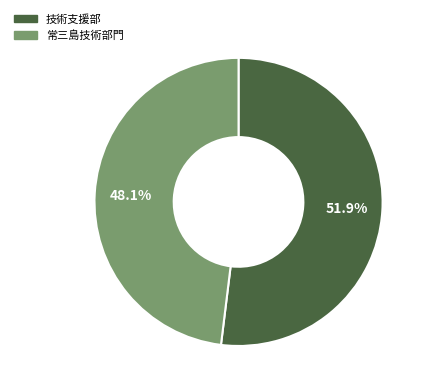

Is there any slice that represents more than half of the pie?

Yes